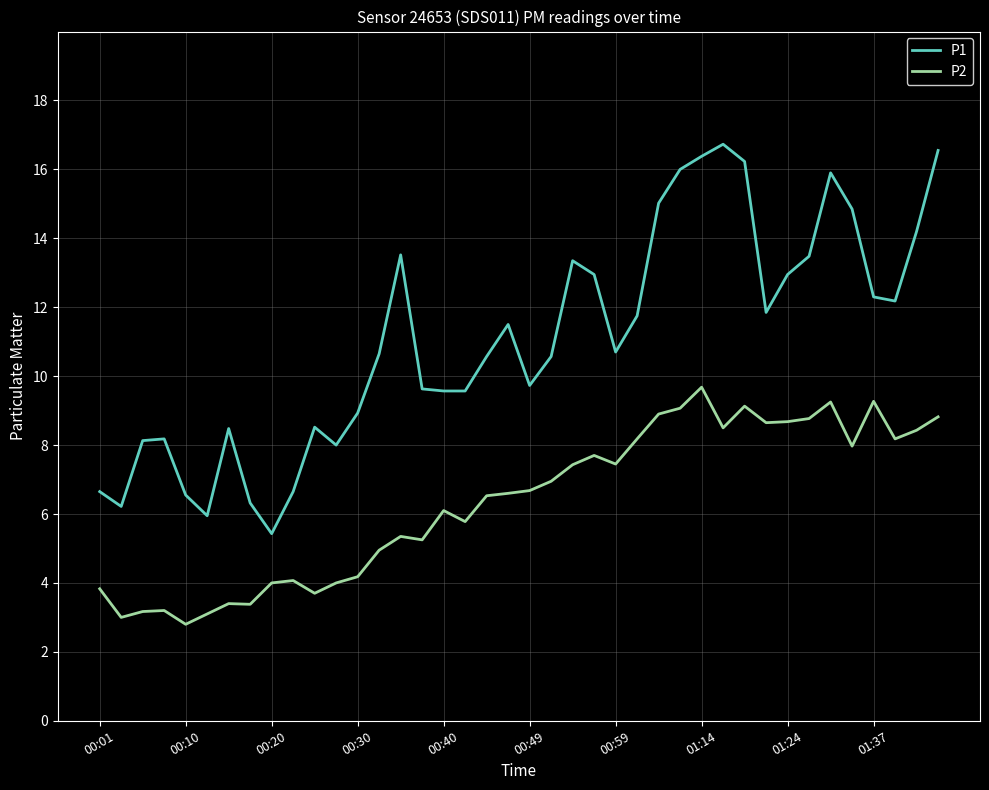

Which series has the largest total across all categories?

P1